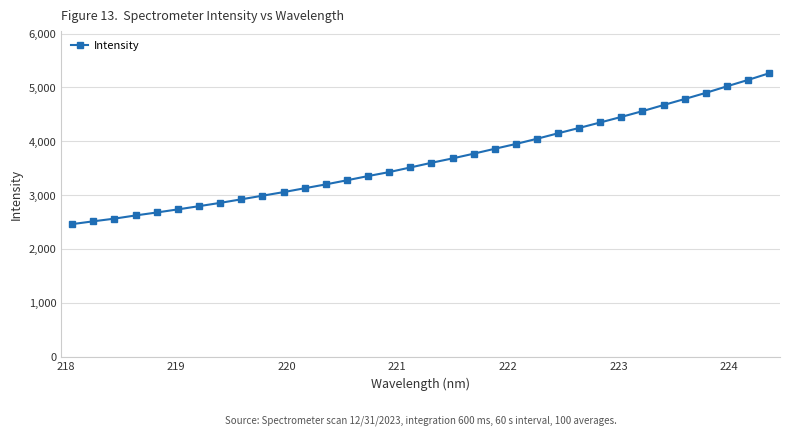

What is the average value?

3663.9